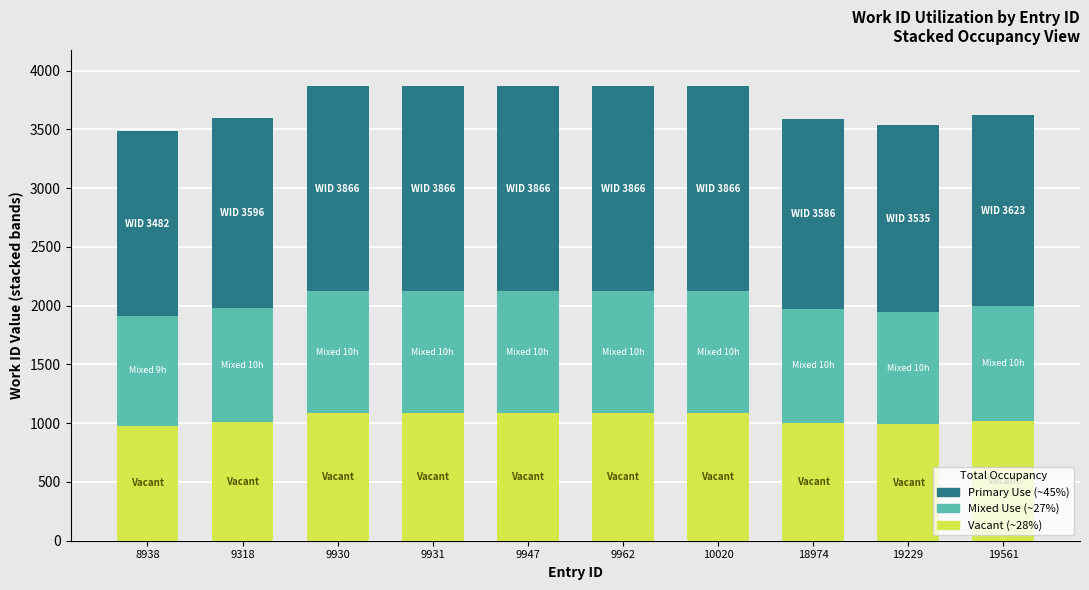

What is the total value across all series at 9931?

3866.0